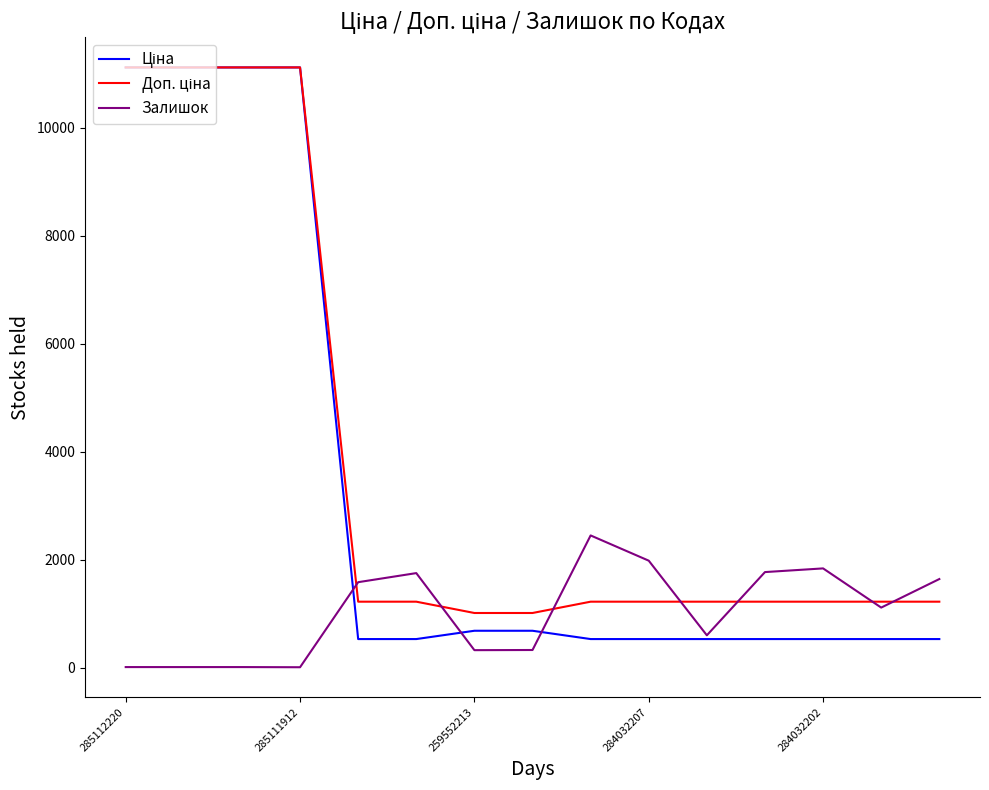

What is the maximum value shown in the chart?

11113.6